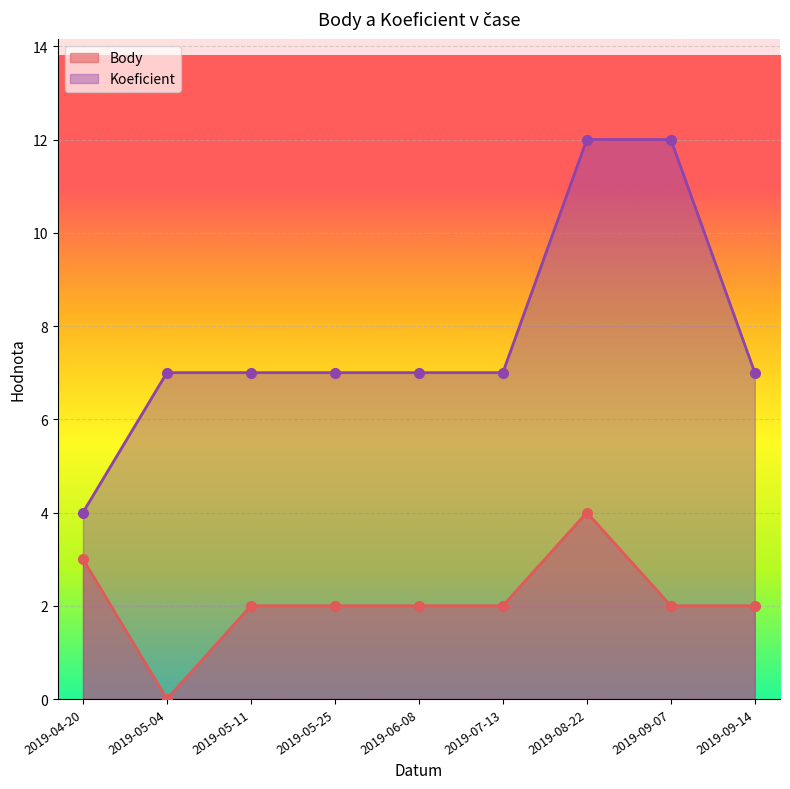

What is the value of the Koeficient point at the 6th from the left?

7